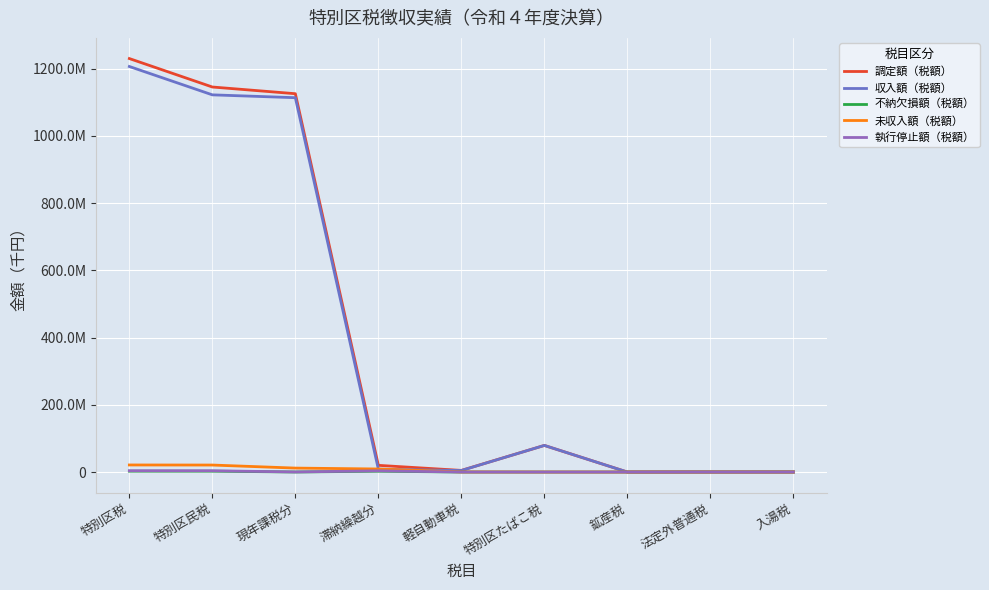

Reading right to left, transcribe all the data shown in this chart.

調定額（税額）: 331590	262000	0	79169656	4852982	19924481	1125359555	1145284036	1229900264
収入額（税額）: 331590	262000	0	79168391	4577860	8474354	1113487963	1121962317	1206302158
不納欠損額（税額）: 0	0	0	0	47968	2391218	122927	2514145	2562113
未収入額（税額）: 0	0	0	1265	227154	9058909	11748665	20807574	21035993
執行停止額（税額）: 0	0	0	0	27234	3623534	224087	3847621	3874855